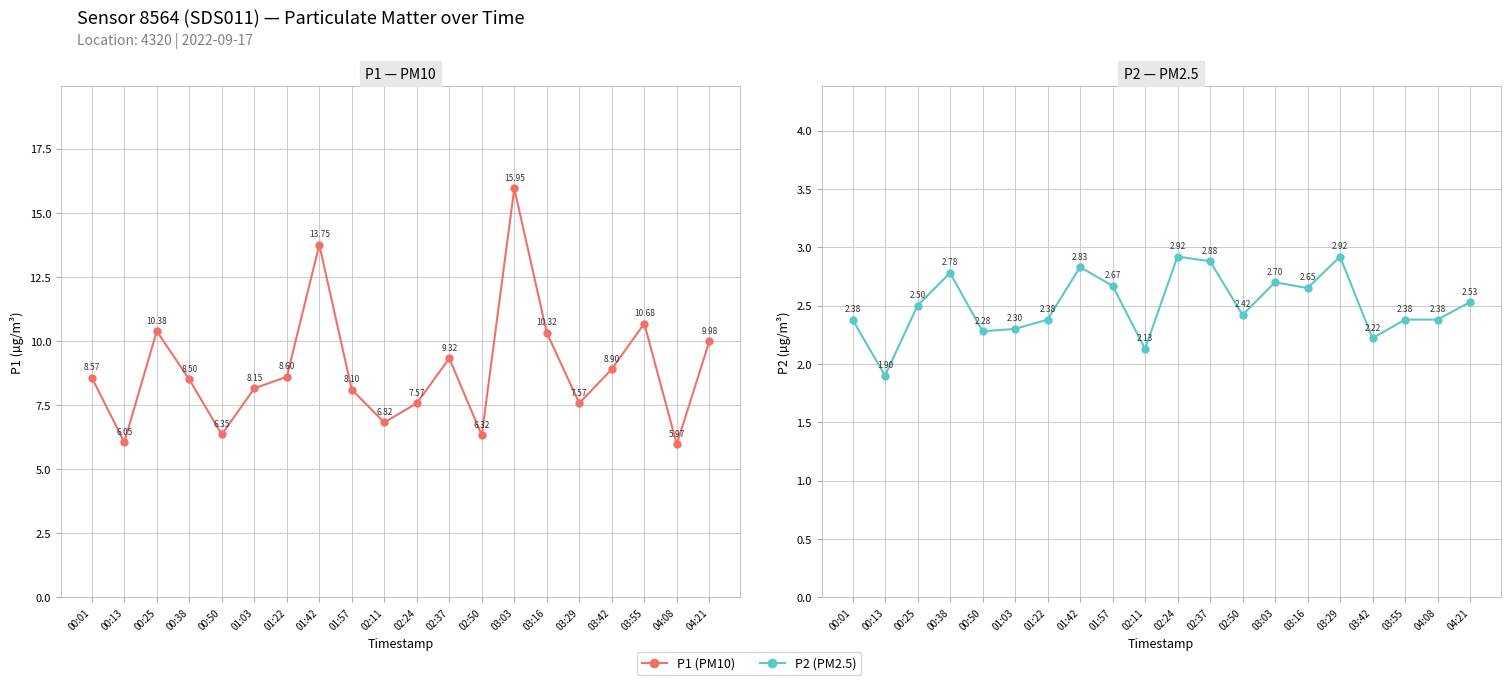

What is the difference between the P2 (PM2.5) values at 03:03 and 03:29?

0.2